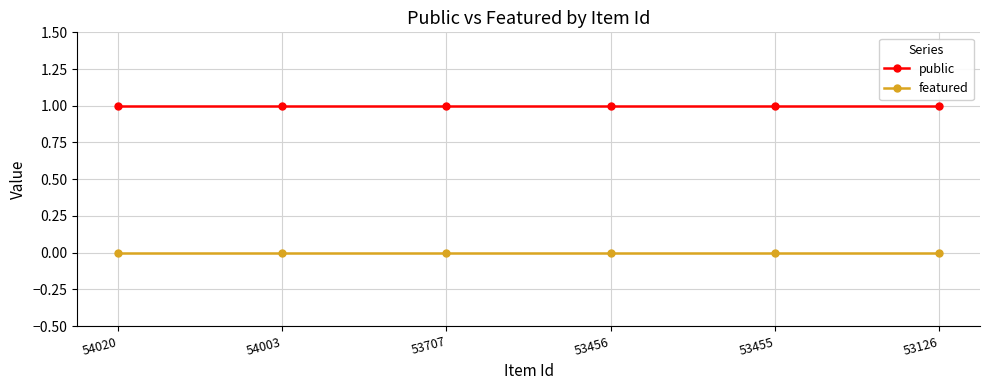

True or false: featured and public cross at least once.

False